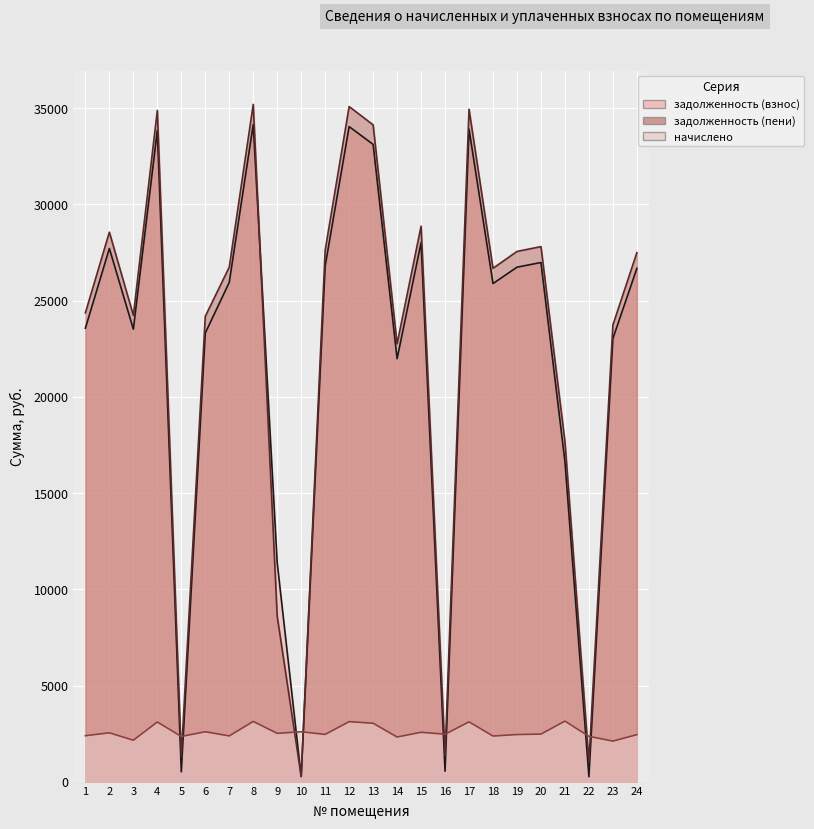

Which label corresponds to the largest value in the chart?

8